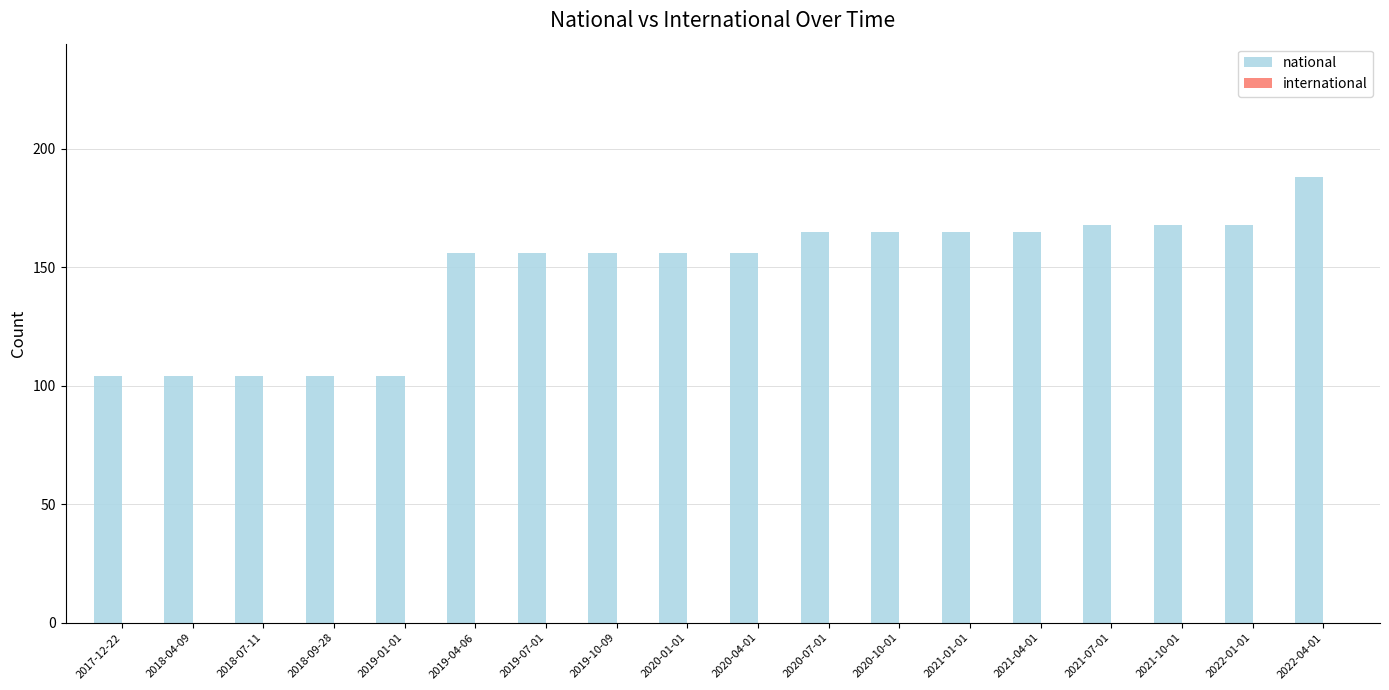

Reading left to right, what are all the values shown in this chart?

104	104	104	104	104	156	156	156	156	156	165	165	165	165	168	168	168	188